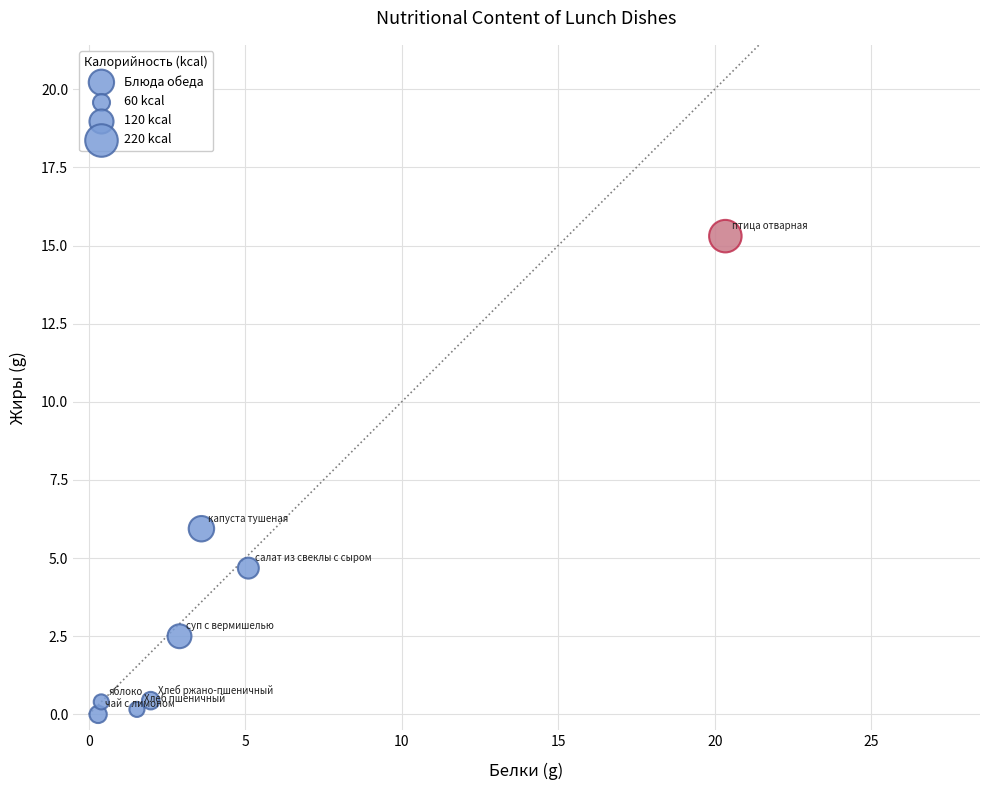

What is the range of Y values (max minus min)?

15.3